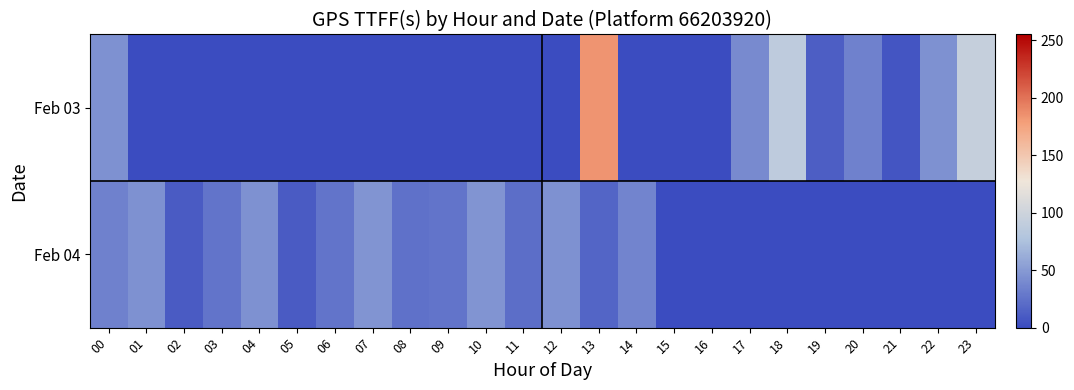

List the series in order of their peak value, highest first.

Feb 03, Feb 04